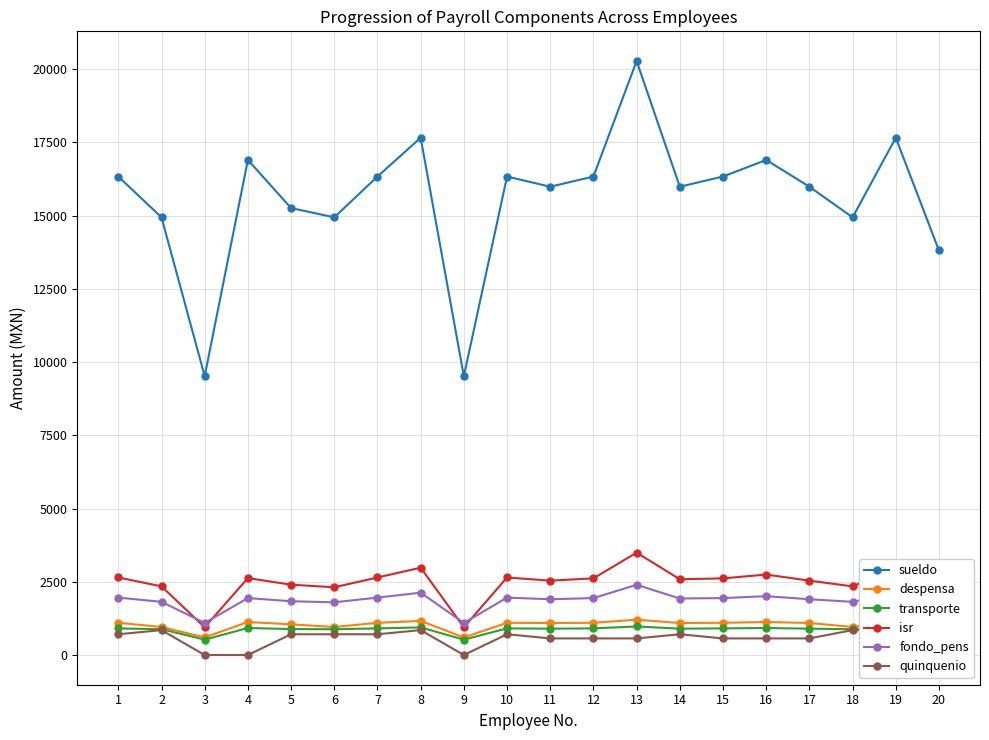

True or false: fondo_pens and sueldo intersect in this chart.

False